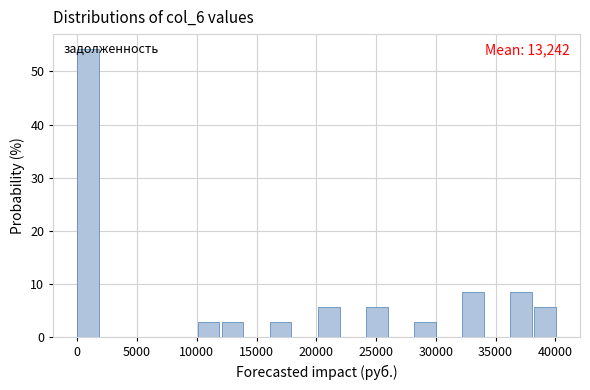

Which range on the x-axis has the tallest bar?

0 to 2000